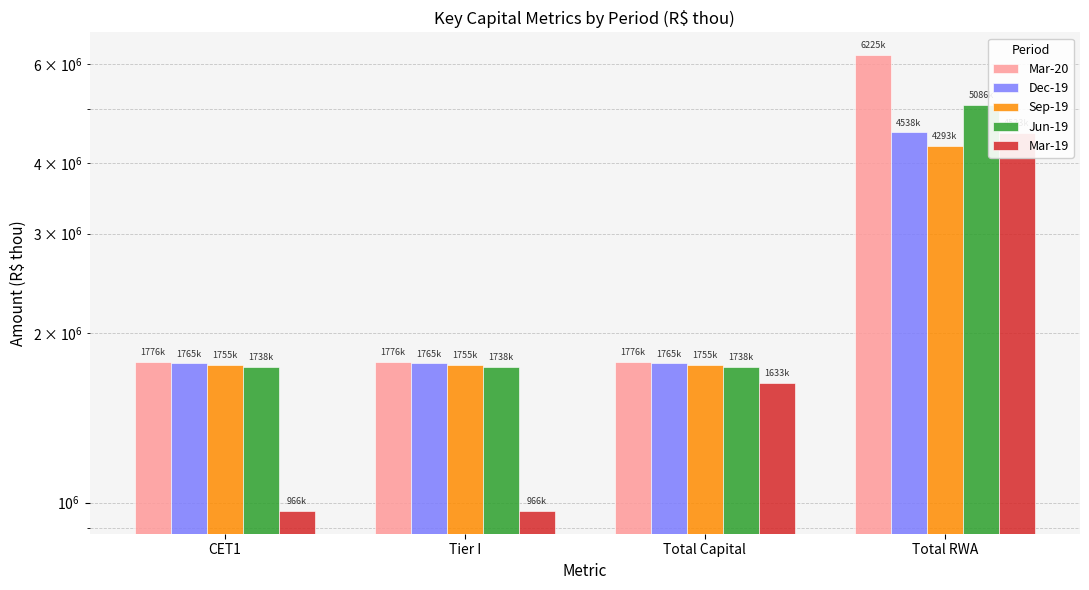

What are all the series names shown in the legend?

Mar-20, Dec-19, Sep-19, Jun-19, Mar-19